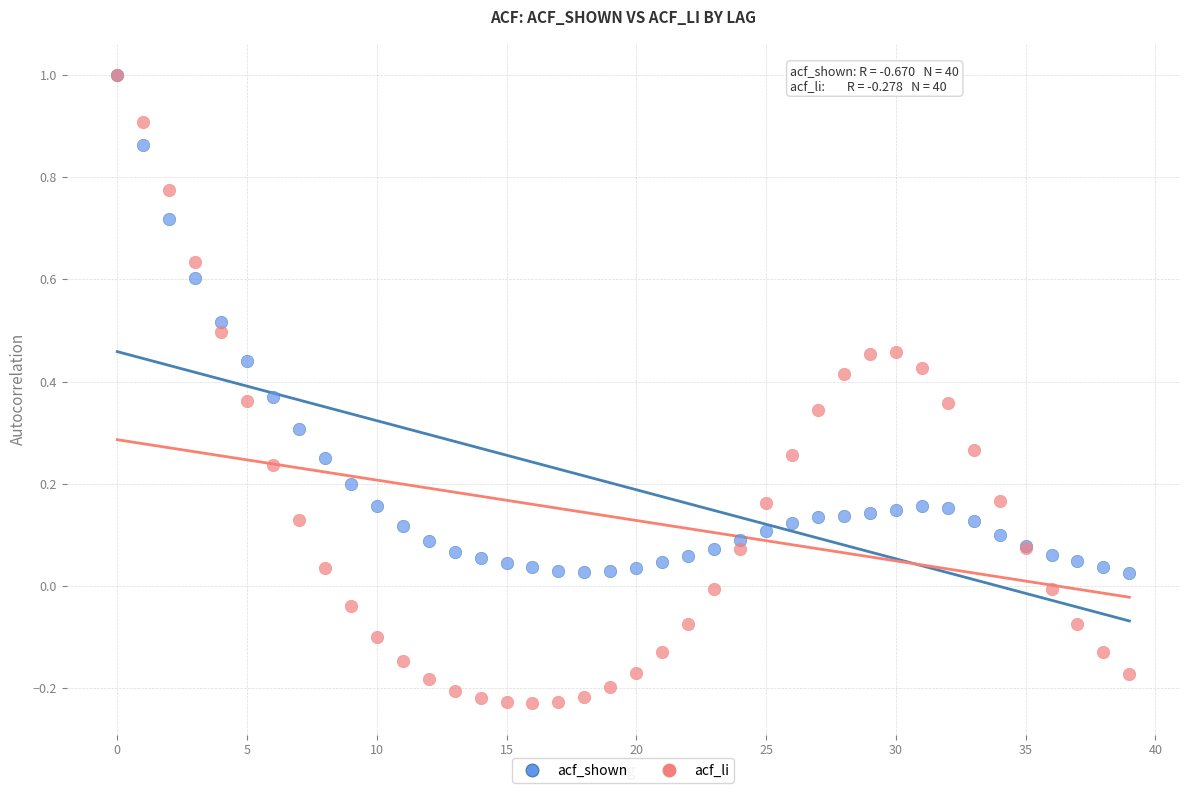

Which series has the largest Y range (max minus min)?

acf_li